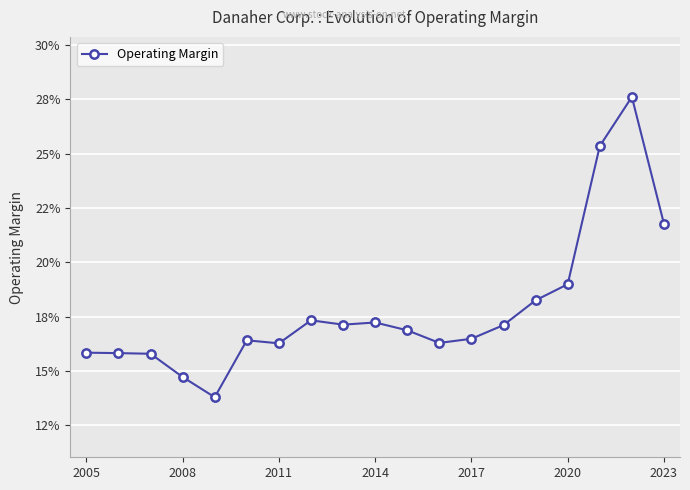

What is the average value?

0.2